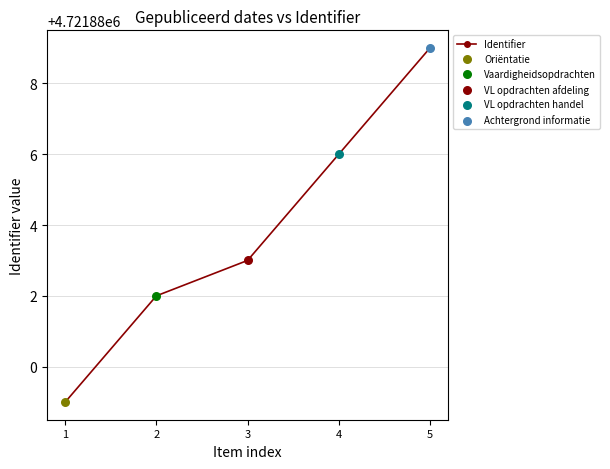

What is the ratio of the value at 2 to the value at 4?

1.0